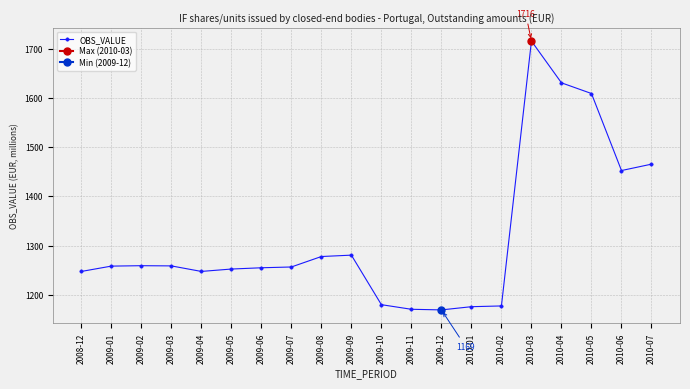

What position from the left is 2009-03?

4